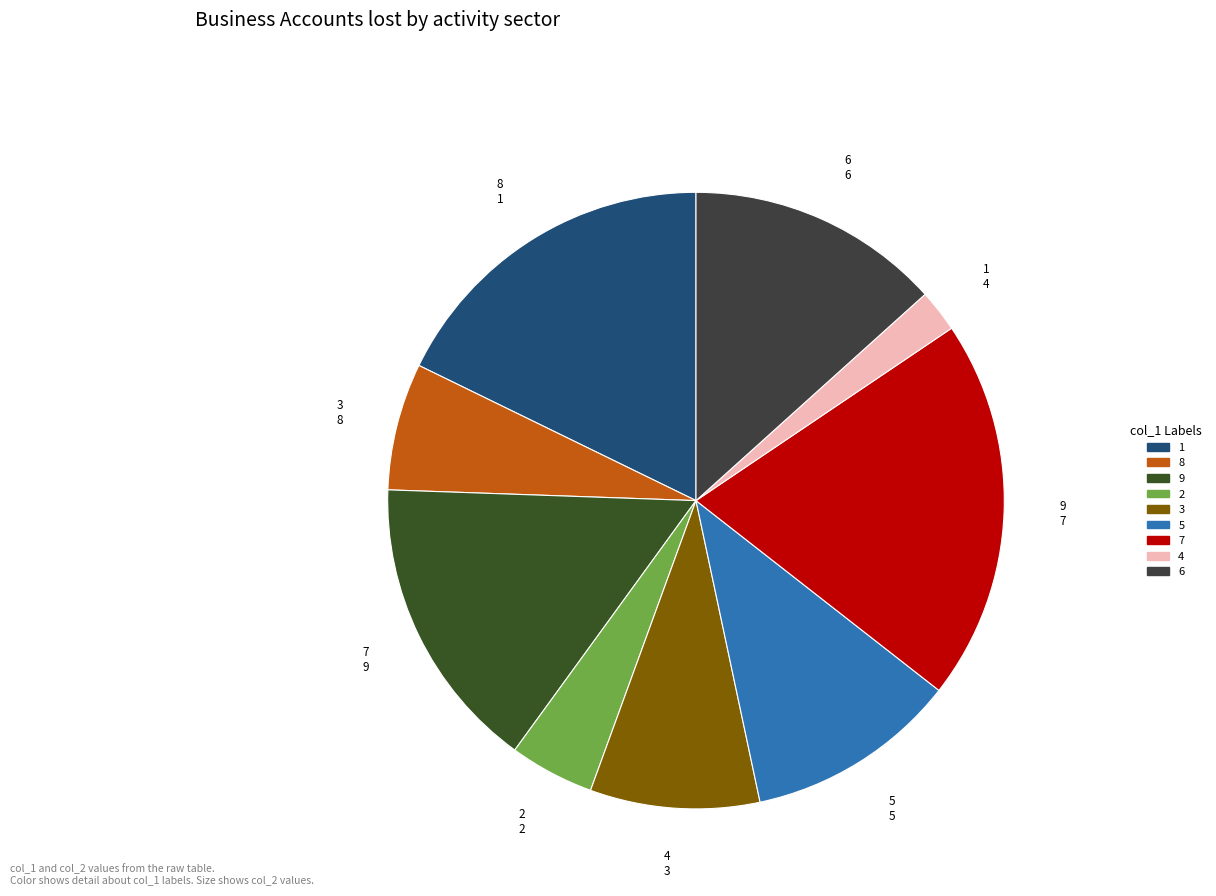

Is the sum of 3 and 7 greater than half?

No